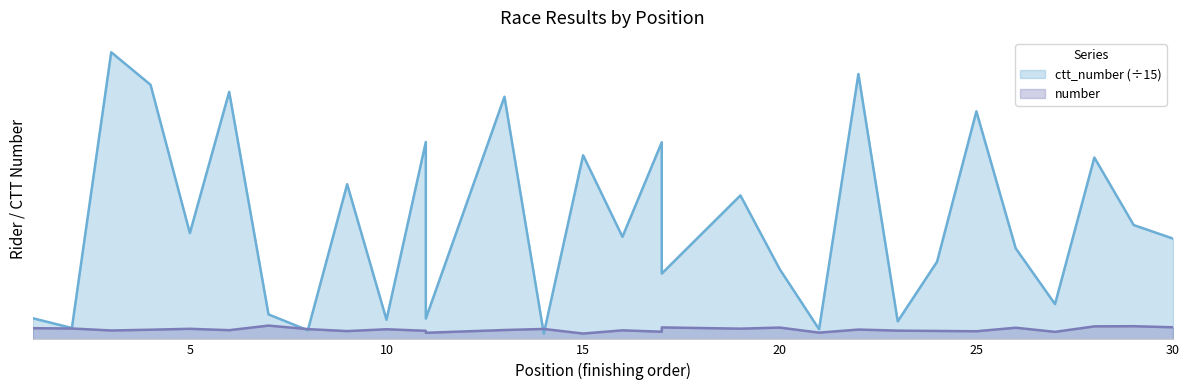

What are all the series names shown in the legend?

number, ctt_number